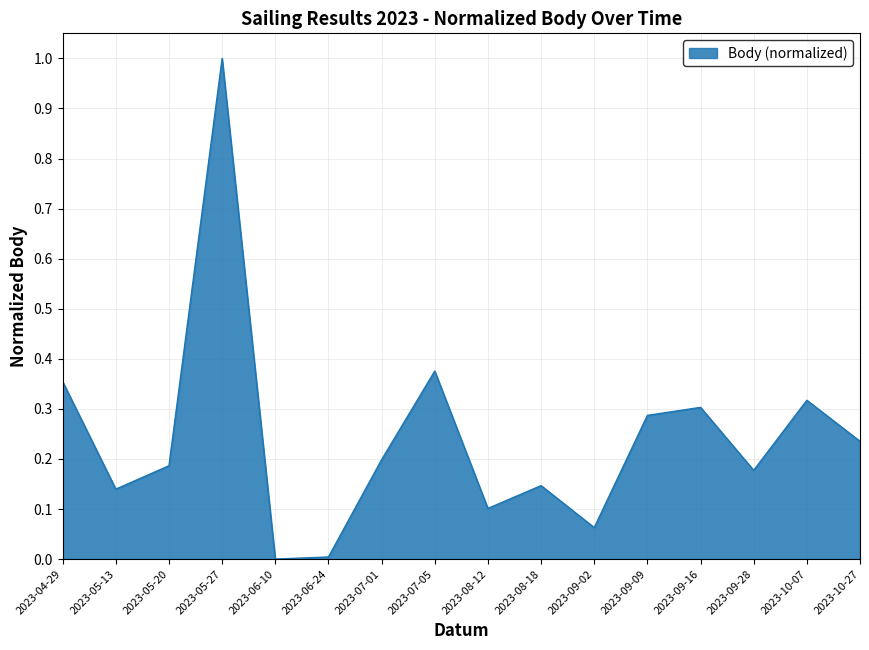

Which label corresponds to the largest value in the chart?

2023-05-27